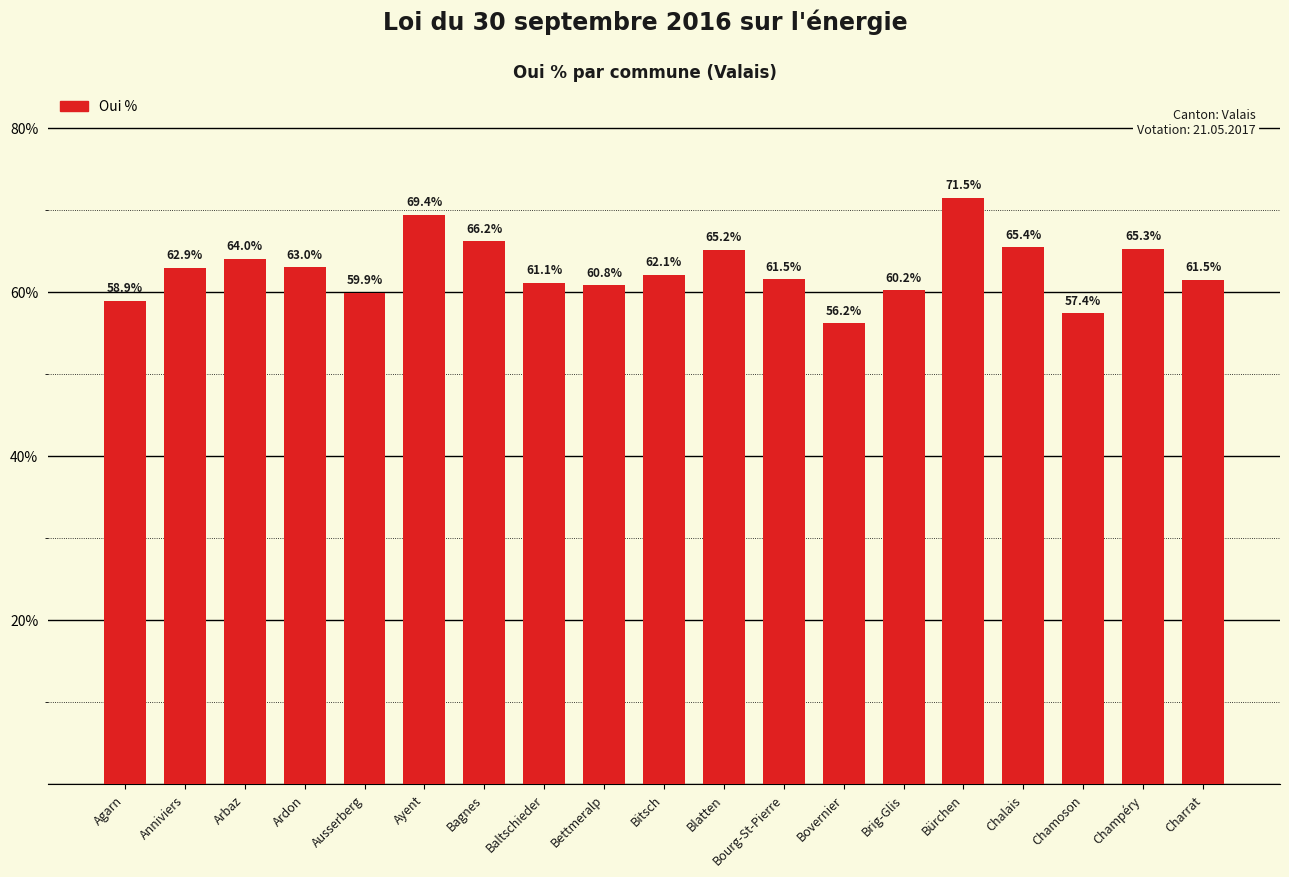

What is the difference between the maximum and minimum values?

15.3